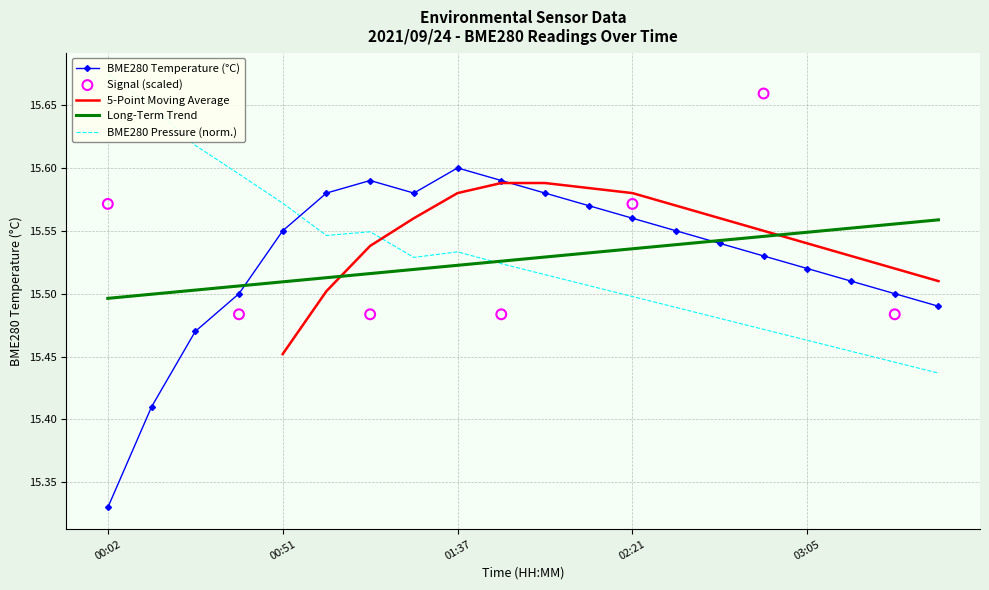

Is the value of BME280_temperature at 01:15 greater than the value of BME280_pressure_norm at 01:37?

Yes